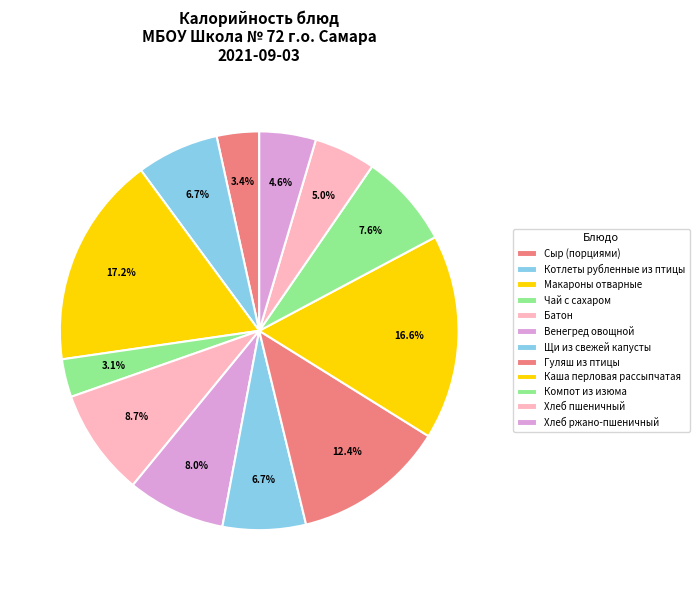

Does any single category account for the majority?

No